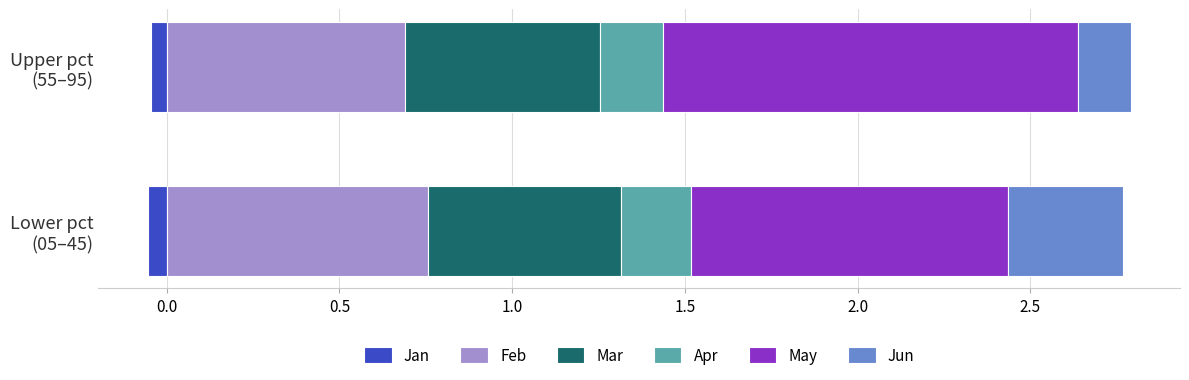

The Mar series shows 0.1 at Lower pct (05–45). True or false?

False